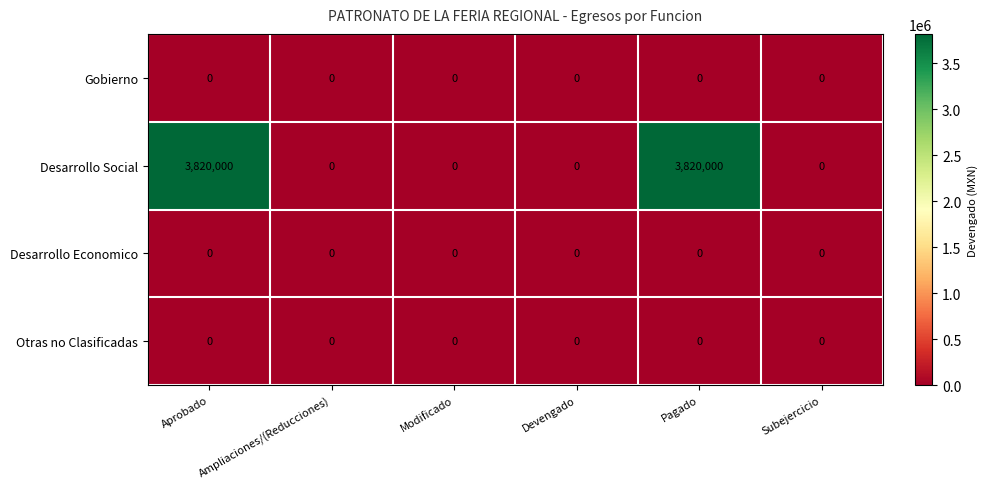

True or false: Desarrollo Economico has a value of 0 at Modificado.

True